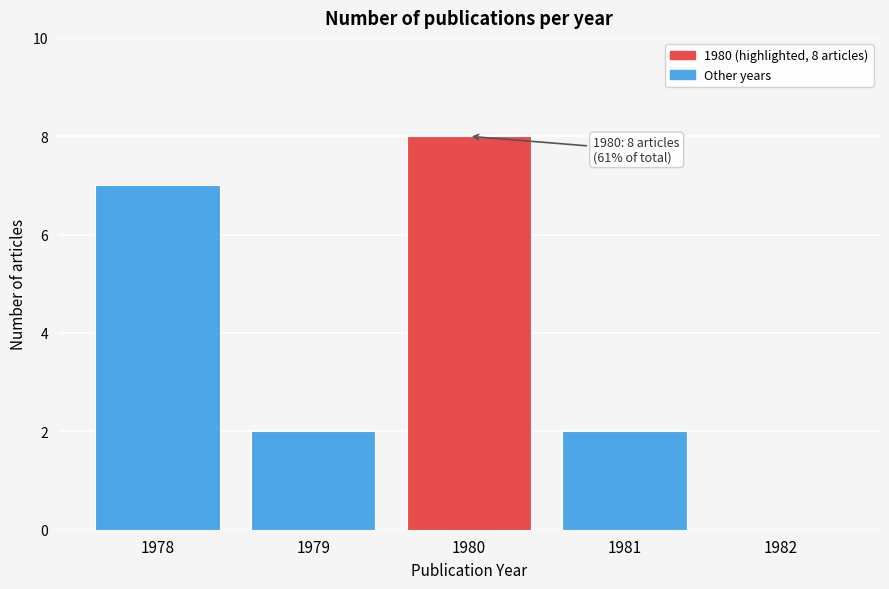

Reading right to left, list all the values displayed in this chart.

1982=0	1981=2	1980=8	1979=2	1978=7